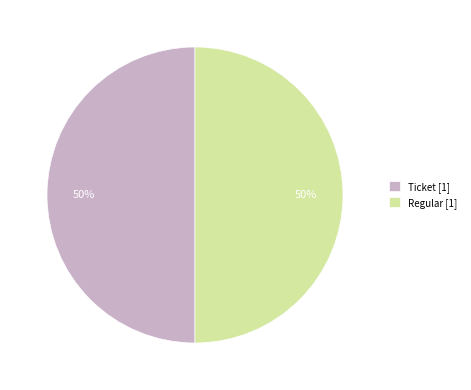

Count the number of slices in the pie.

2